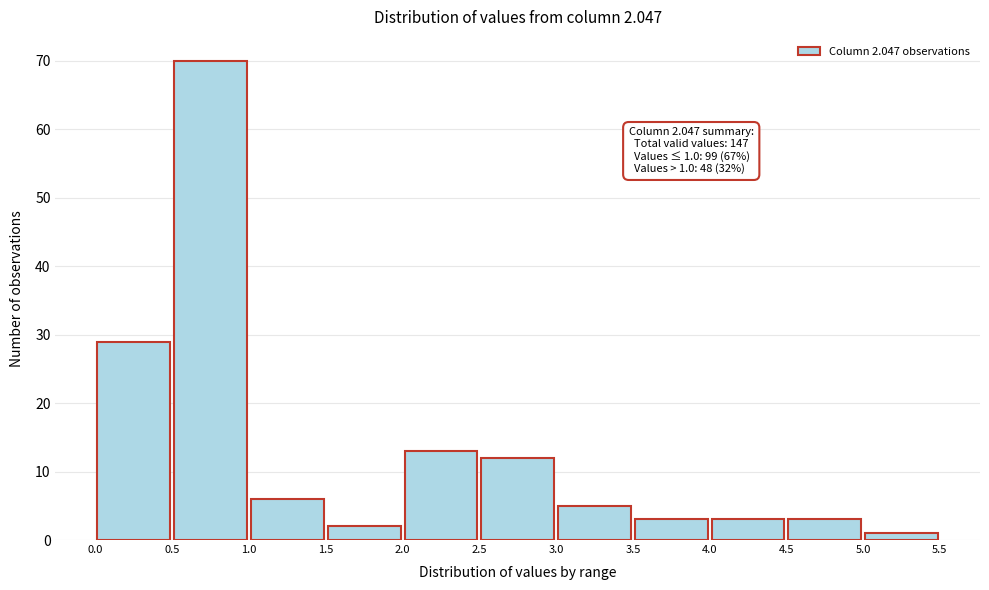

Which range on the x-axis has the tallest bar?

0.5 to 1.0